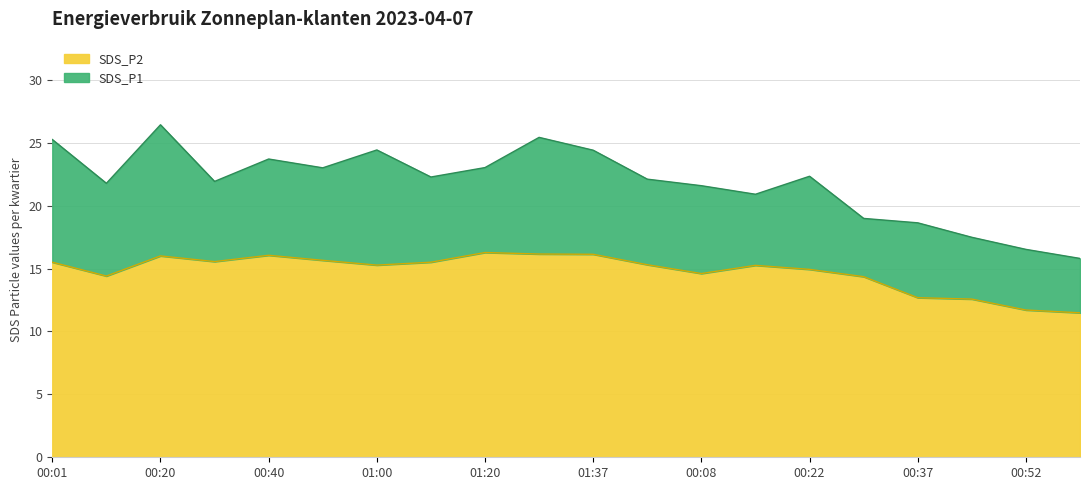

What is the difference between the maximum and minimum values in the SDS_P2 series?

4.8